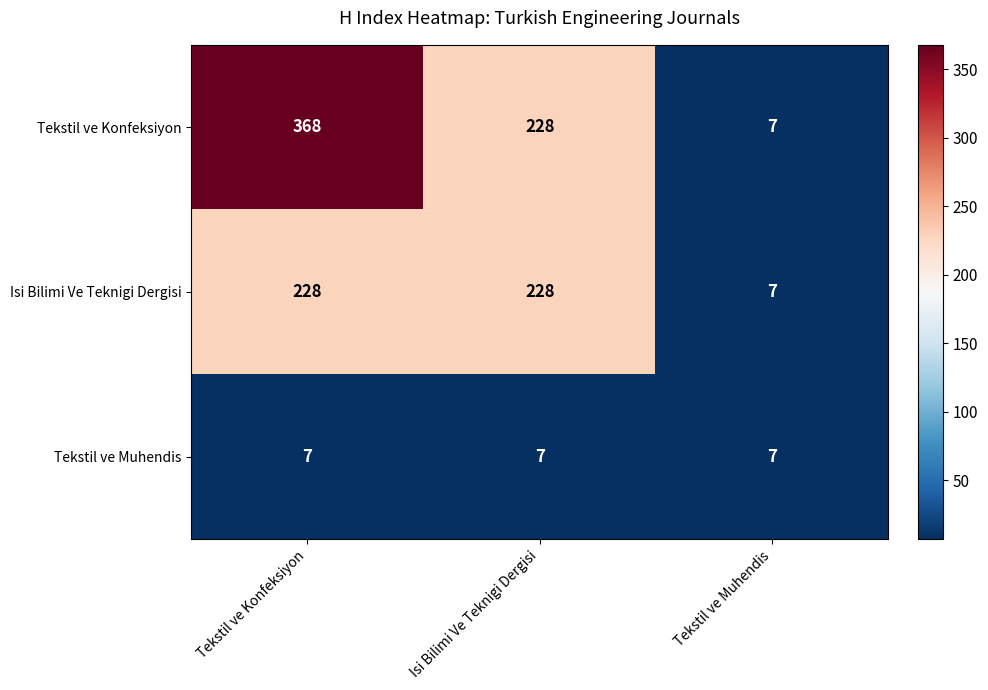

What is the sum of all Tekstil ve Muhendis values?

21